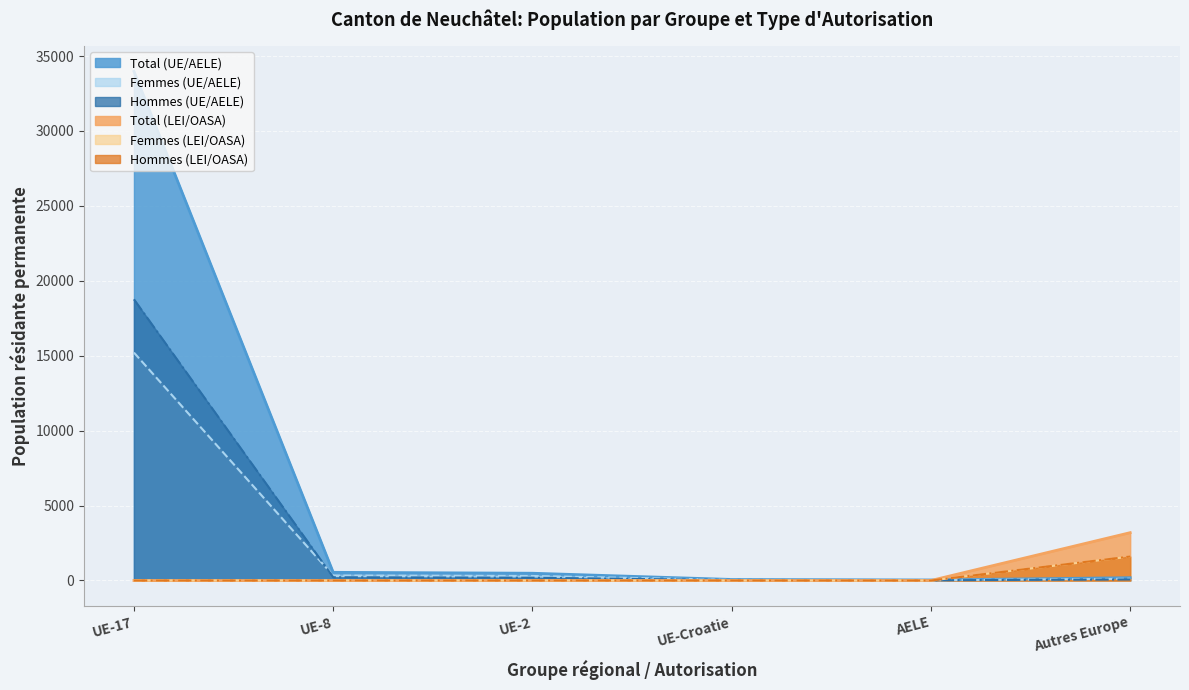

Which series has the largest range (max minus min)?

Total (UE/AELE)